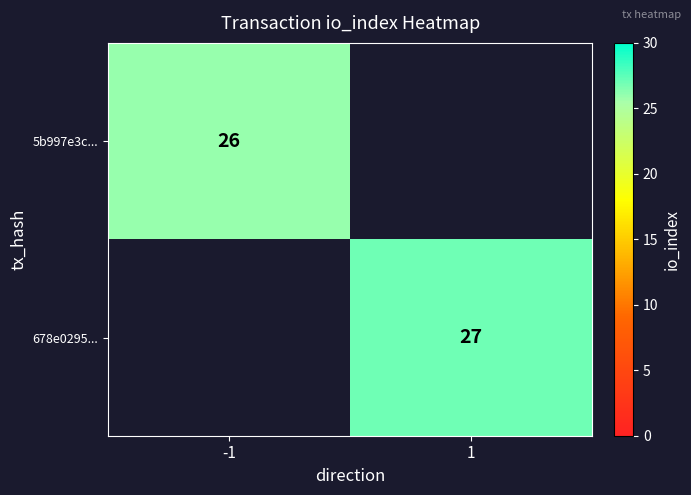

Is the value of 5b997e3c... at -1 greater than the value of 678e0295... at 1?

No